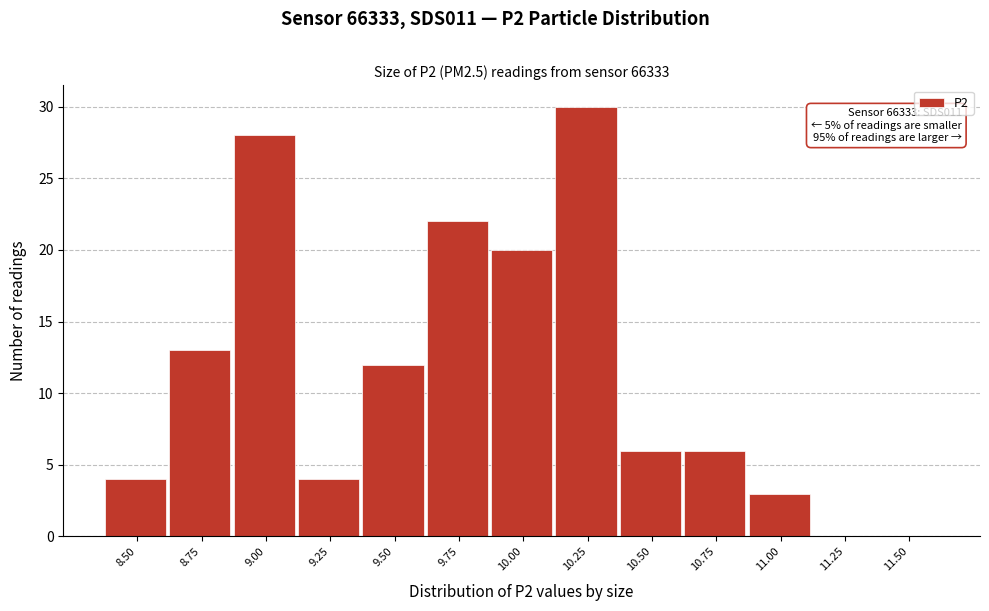

Reading left to right, extract all data points from this chart.

8.50=4	8.75=13	9.00=28	9.25=4	9.50=12	9.75=22	10.00=20	10.25=30	10.50=6	10.75=6	11.00=3	11.25=0	11.50=0